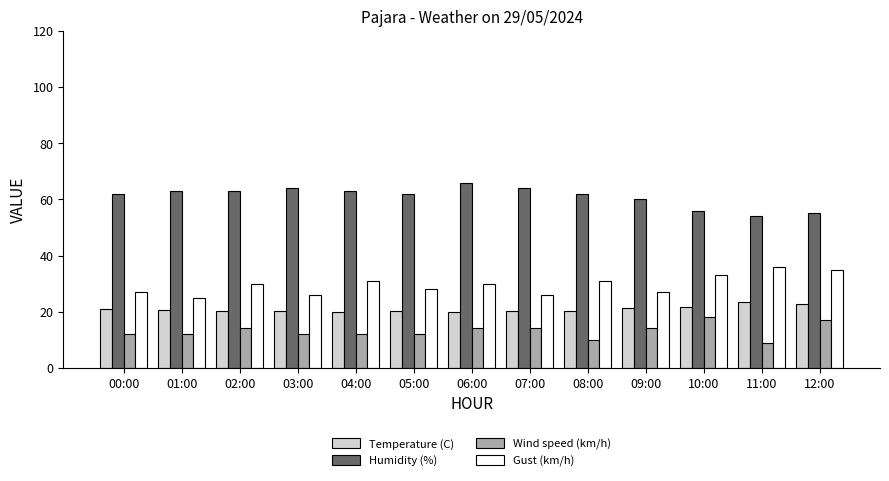

Is it true that Temperature (C) equals 20.8 at 00:00?

True